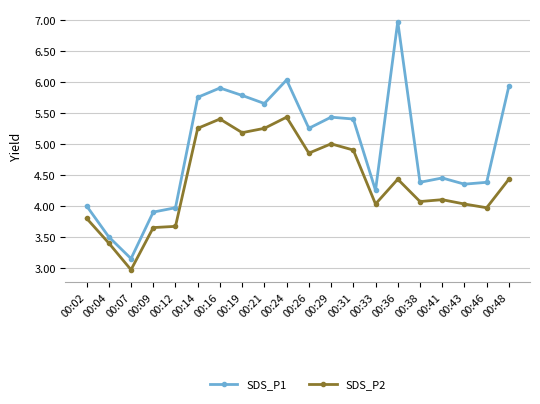

List the series in order of their peak value, lowest first.

SDS_P2, SDS_P1